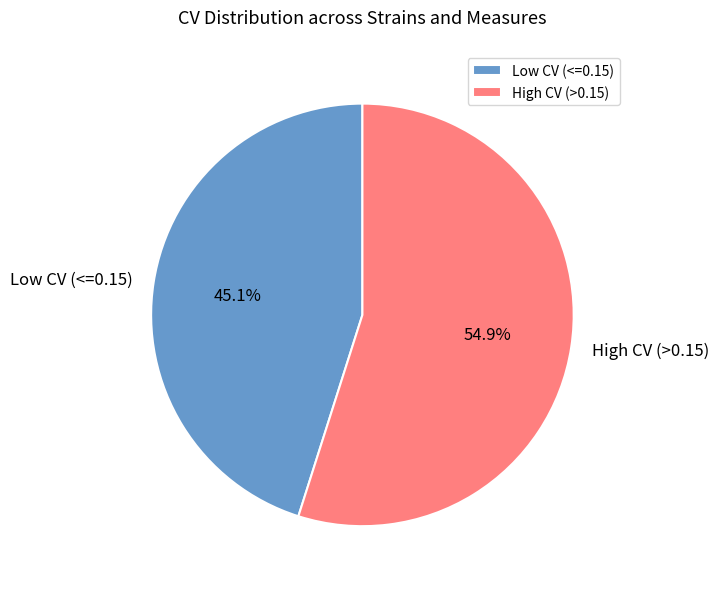

What is the ratio of the value at Low CV (<=0.15) to the value at High CV (>0.15)?

0.8